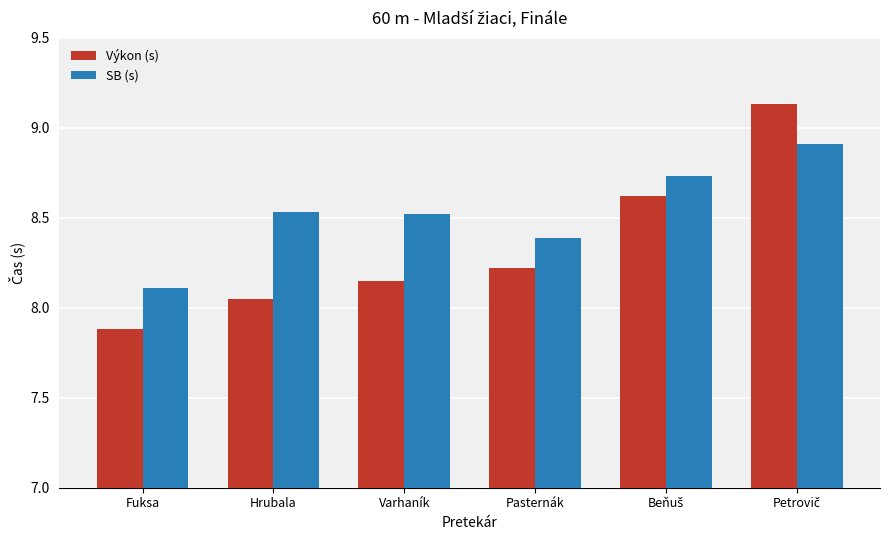

Which series has the largest total across all categories?

SB (s)